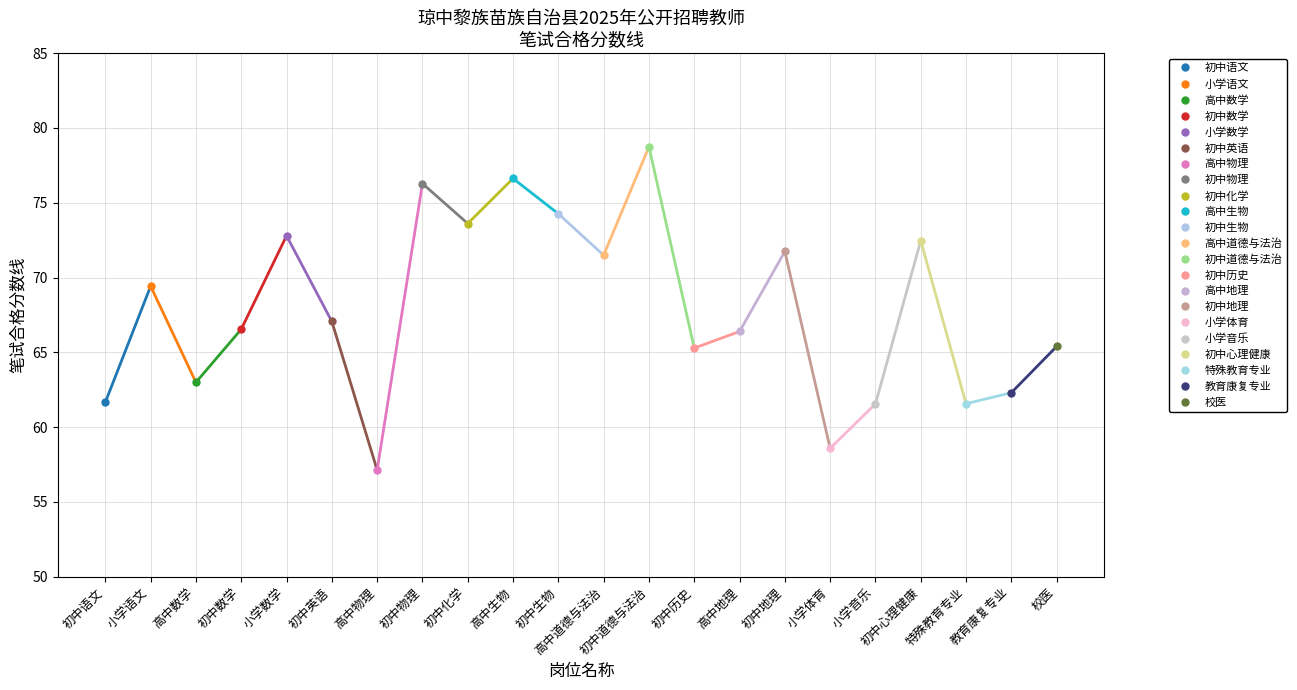

What is the smallest value displayed?

57.1